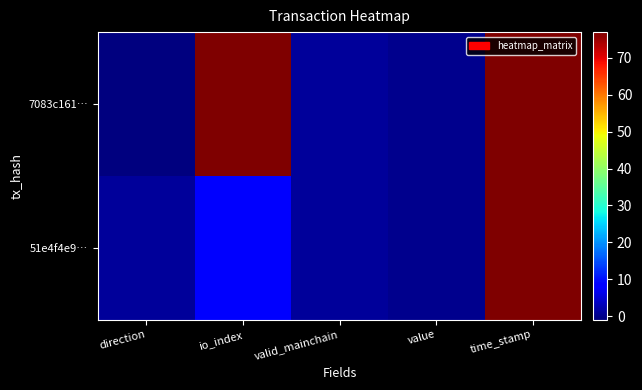

Between direction and valid_mainchain, which series saw the biggest shift?

7083c161…